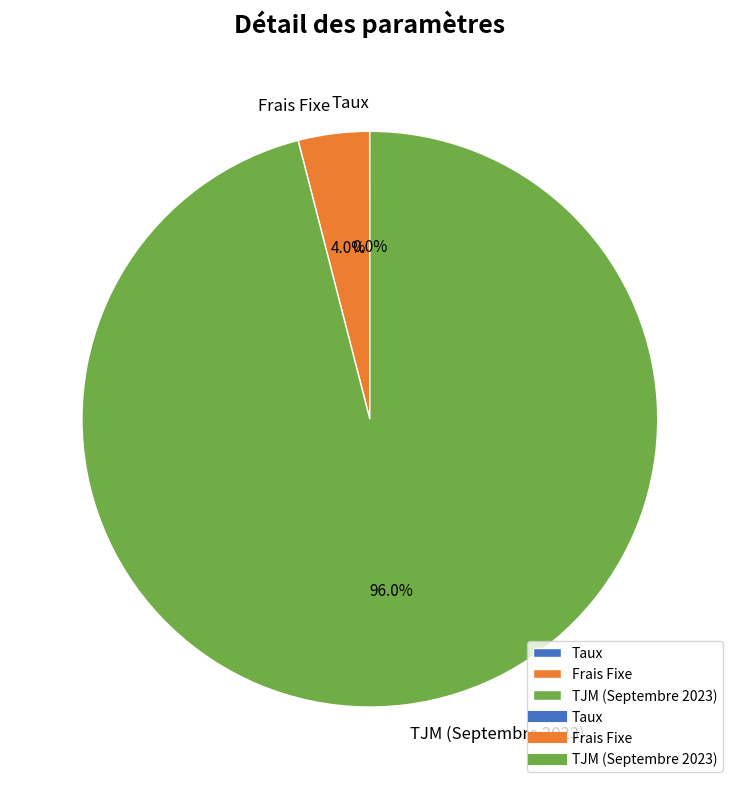

What portion of the pie excludes TJM (Septembre 2023)?

4.0%